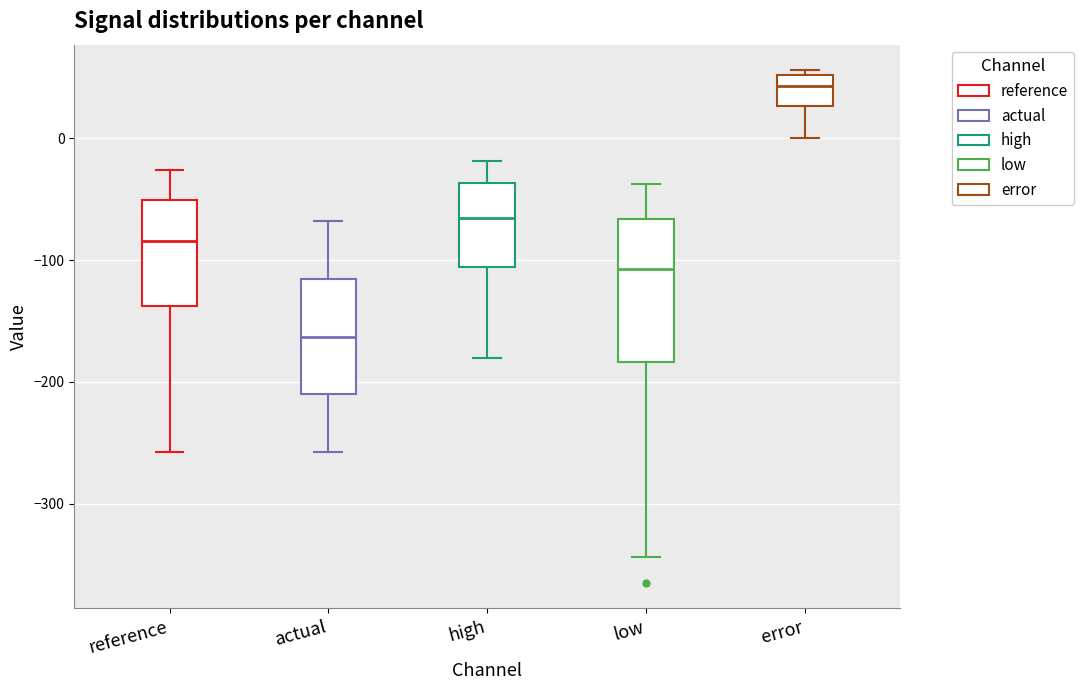

Reading left to right, transcribe this box plot: for each box, give where its median line is, the range the box spans, and where its two whiskers end, as read against the y-axis. The values are not printed on the chart, so give them approximately, as read against the axis.

reference: median -80, box -140 to -50, whiskers -260 to -30
actual: median -160, box -210 to -120, whiskers -260 to -70
high: median -70, box -110 to -40, whiskers -180 to -20
low: median -110, box -180 to -70, whiskers -340 to -40
error: median 40, box 30 to 50, whiskers 0 to 60